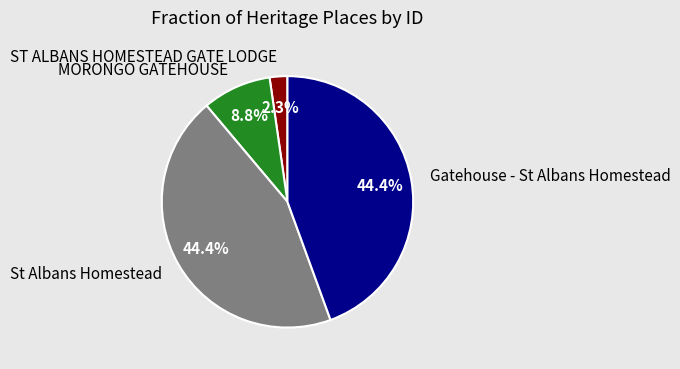

What percentage do MORONGO GATEHOUSE and St Albans Homestead together represent?

53.3%